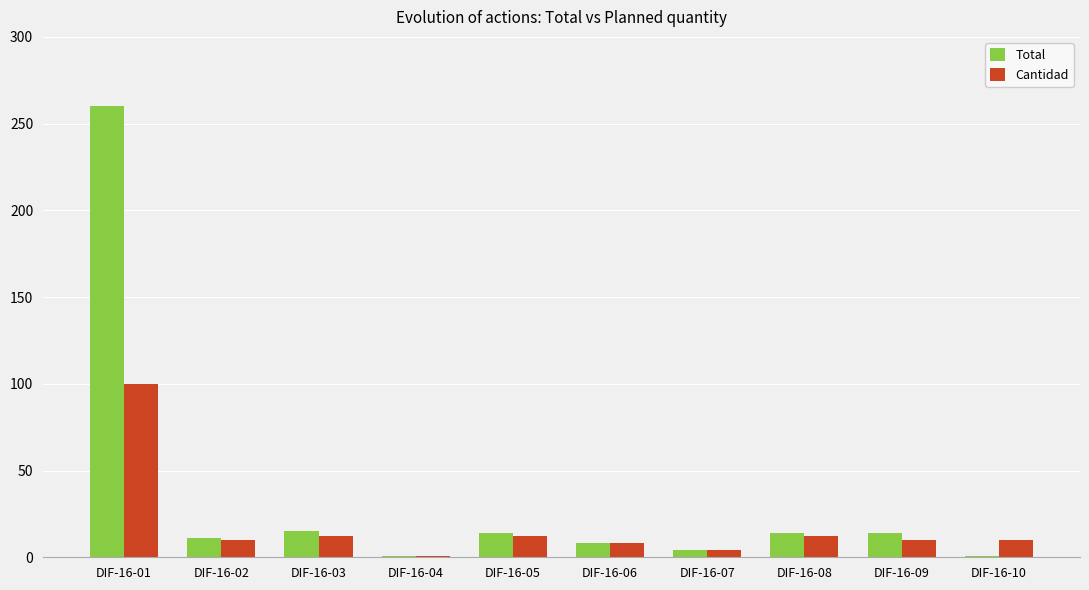

Which category has the highest value in the Cantidad series?

DIF-16-01